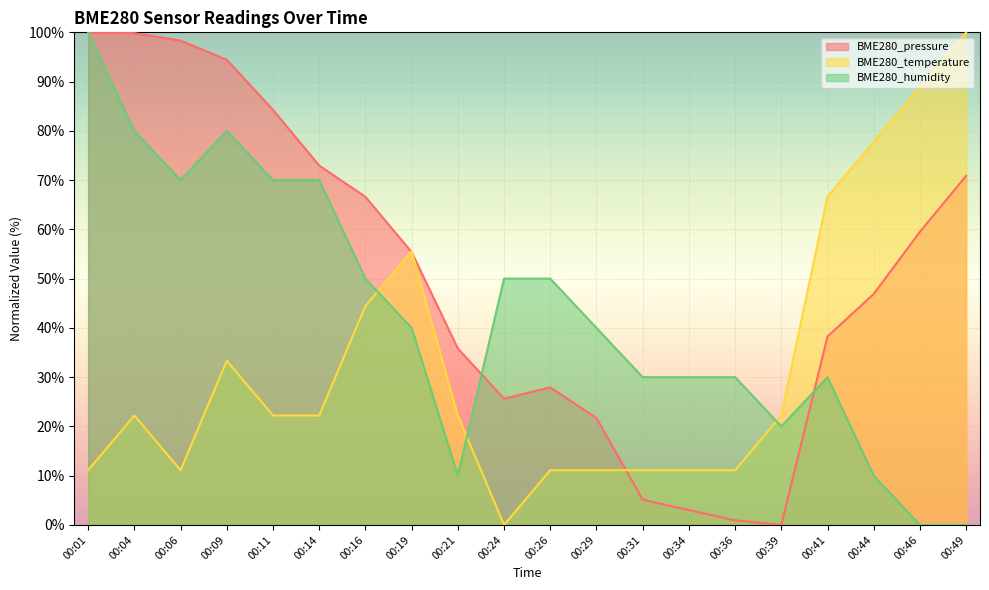

Rank the series by their maximum value, from lowest to highest.

BME280_pressure, BME280_temperature, BME280_humidity